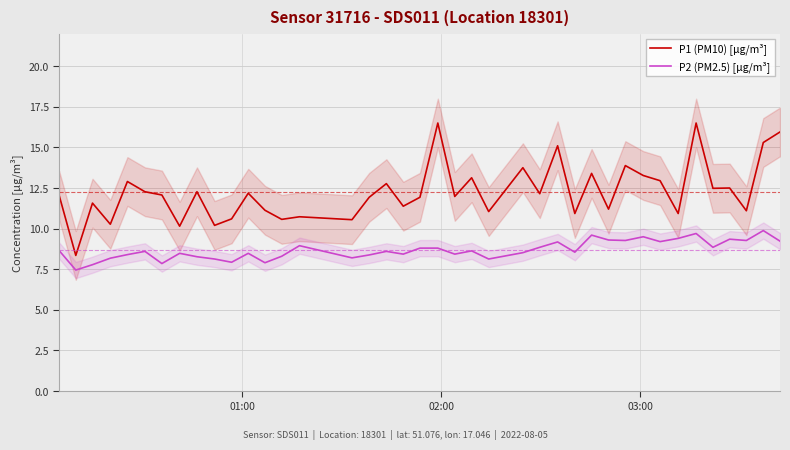

What is the maximum value shown in the chart?

16.5